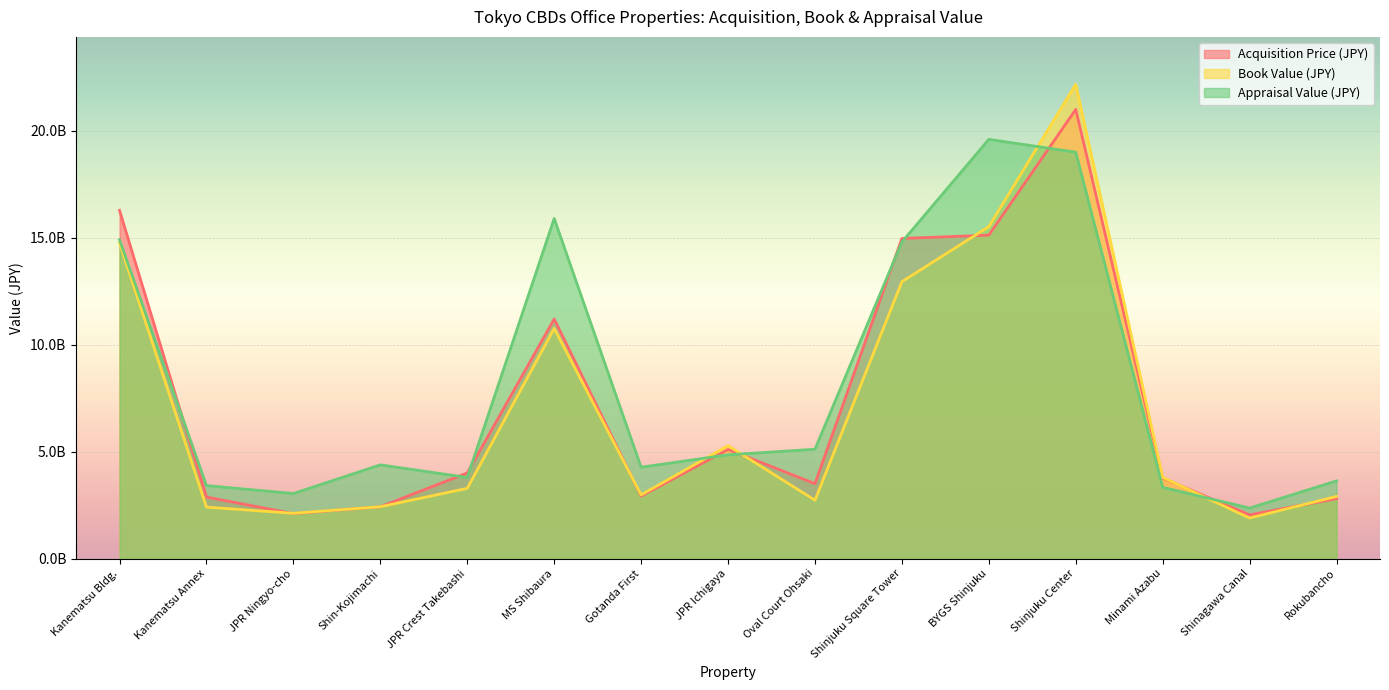

What are all the series names shown in the legend?

Acquisition Price (JPY), Book Value (JPY), Appraisal Value (JPY)